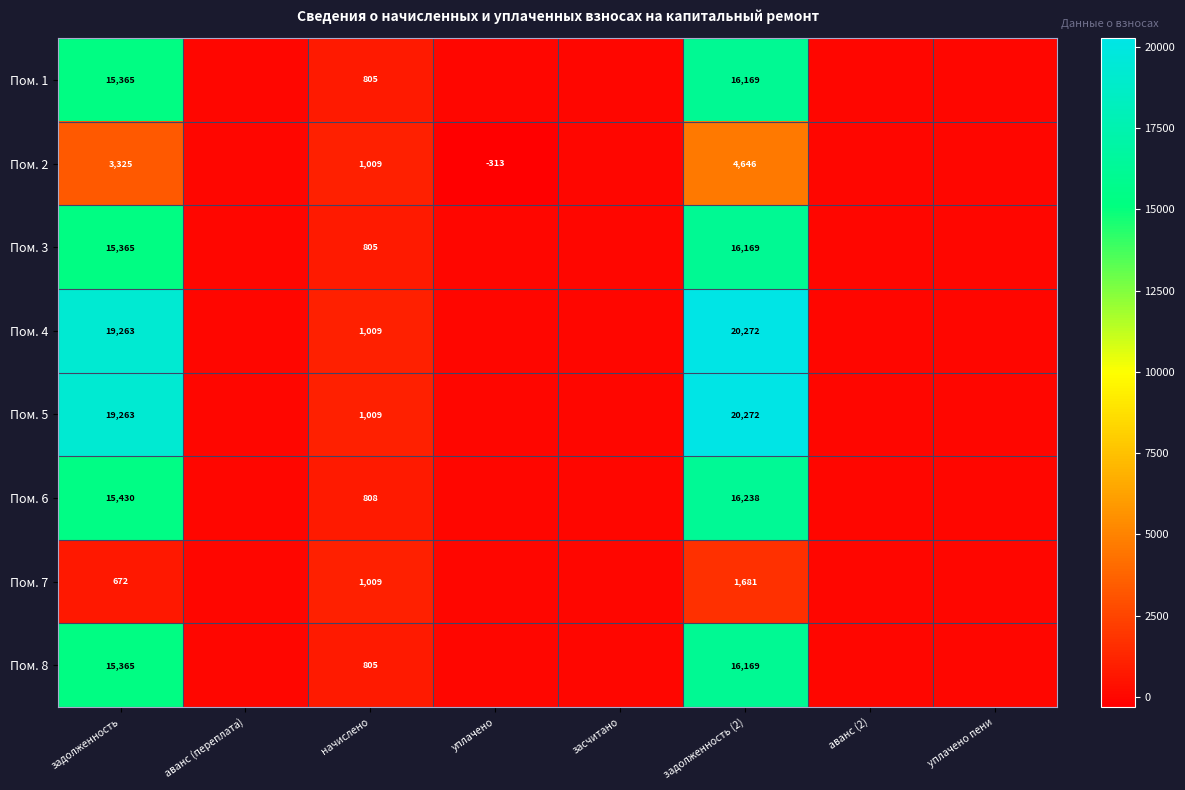

The Пом. 7 series shows 1009 at начислено. True or false?

True